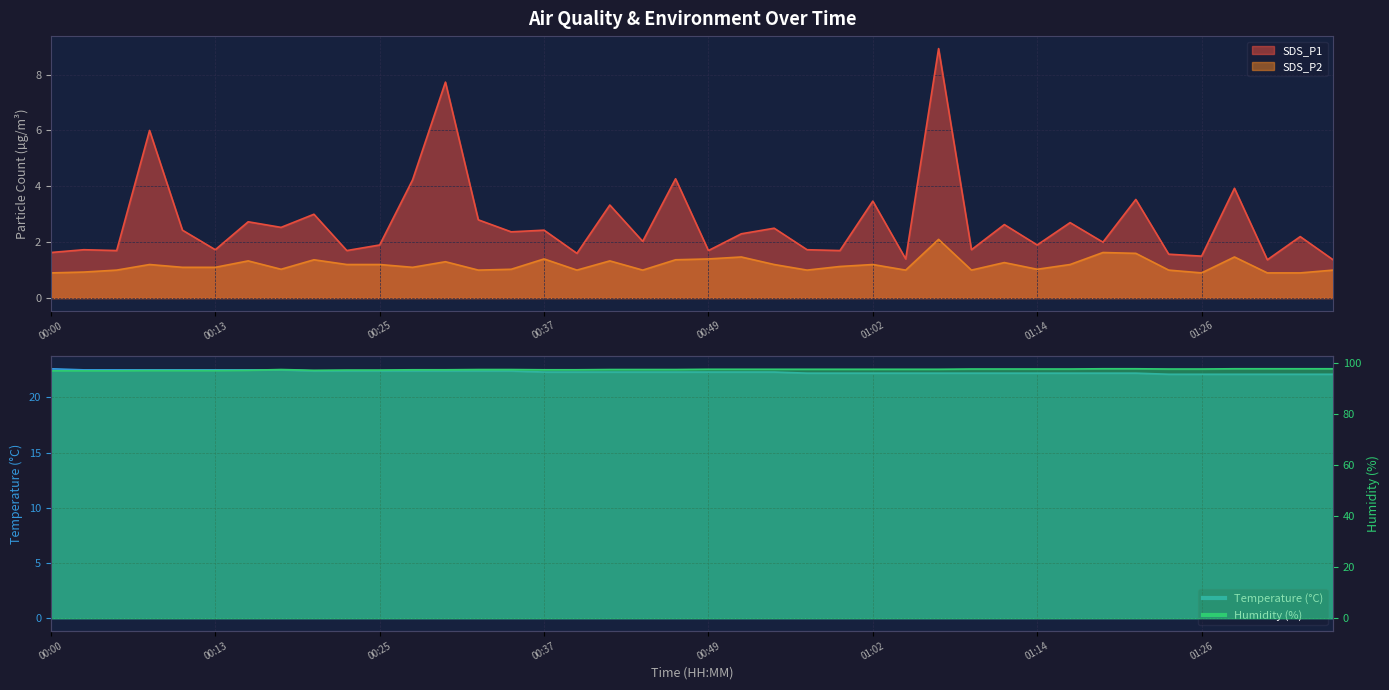

Reading right to left, list all the values displayed in this chart.

SDS_P1: 01:36=1.4	01:34=2.2	01:31=1.4	01:29=3.9	01:26=1.5	01:24=1.6	01:21=3.5	01:19=2.0	01:16=2.7	01:14=1.9	01:11=2.6	01:09=1.7	01:07=8.9	01:04=1.4	01:02=3.5	00:59=1.7	00:57=1.7	00:54=2.5	00:52=2.3	00:49=1.7	00:47=4.3	00:44=2.0	00:42=3.3	00:40=1.6	00:37=2.4	00:35=2.4	00:32=2.8	00:30=7.7	00:27=4.2	00:25=1.9	00:22=1.7	00:20=3.0	00:17=2.5	00:15=2.7	00:13=1.7	00:10=2.4	00:08=6.0	00:05=1.7	00:03=1.7	00:00=1.6
SDS_P2: 01:36=1.0	01:34=0.9	01:31=0.9	01:29=1.5	01:26=0.9	01:24=1.0	01:21=1.6	01:19=1.6	01:16=1.2	01:14=1.0	01:11=1.3	01:09=1.0	01:07=2.1	01:04=1.0	01:02=1.2	00:59=1.1	00:57=1.0	00:54=1.2	00:52=1.5	00:49=1.4	00:47=1.4	00:44=1.0	00:42=1.3	00:40=1.0	00:37=1.4	00:35=1.0	00:32=1.0	00:30=1.3	00:27=1.1	00:25=1.2	00:22=1.2	00:20=1.4	00:17=1.0	00:15=1.3	00:13=1.1	00:10=1.1	00:08=1.2	00:05=1.0	00:03=0.9	00:00=0.9
Temp: 01:36=22.1	01:34=22.1	01:31=22.1	01:29=22.1	01:26=22.1	01:24=22.1	01:21=22.2	01:19=22.2	01:16=22.2	01:14=22.2	01:11=22.2	01:09=22.2	01:07=22.2	01:04=22.2	01:02=22.2	00:59=22.2	00:57=22.2	00:54=22.3	00:52=22.3	00:49=22.3	00:47=22.3	00:44=22.3	00:42=22.3	00:40=22.3	00:37=22.3	00:35=22.4	00:32=22.4	00:30=22.4	00:27=22.4	00:25=22.4	00:22=22.4	00:20=22.4	00:17=22.5	00:15=22.5	00:13=22.5	00:10=22.5	00:08=22.5	00:05=22.5	00:03=22.5	00:00=22.6
Humidity: 01:36=97.8	01:34=97.8	01:31=97.8	01:29=97.8	01:26=97.7	01:24=97.7	01:21=97.8	01:19=97.8	01:16=97.7	01:14=97.7	01:11=97.7	01:09=97.7	01:07=97.6	01:04=97.6	01:02=97.6	00:59=97.6	00:57=97.6	00:54=97.6	00:52=97.6	00:49=97.6	00:47=97.5	00:44=97.5	00:42=97.5	00:40=97.4	00:37=97.4	00:35=97.5	00:32=97.5	00:30=97.4	00:27=97.4	00:25=97.3	00:22=97.3	00:20=97.2	00:17=97.5	00:15=97.2	00:13=97.1	00:10=97.1	00:08=97.1	00:05=97.0	00:03=97.0	00:00=97.0